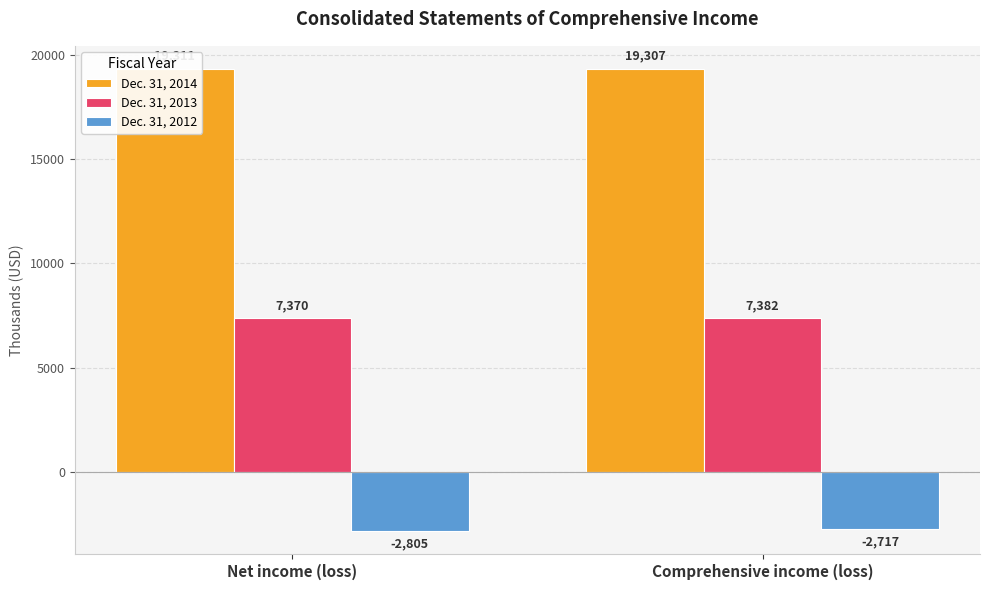

Read the Dec. 31, 2013 value at Net income (loss).

7370